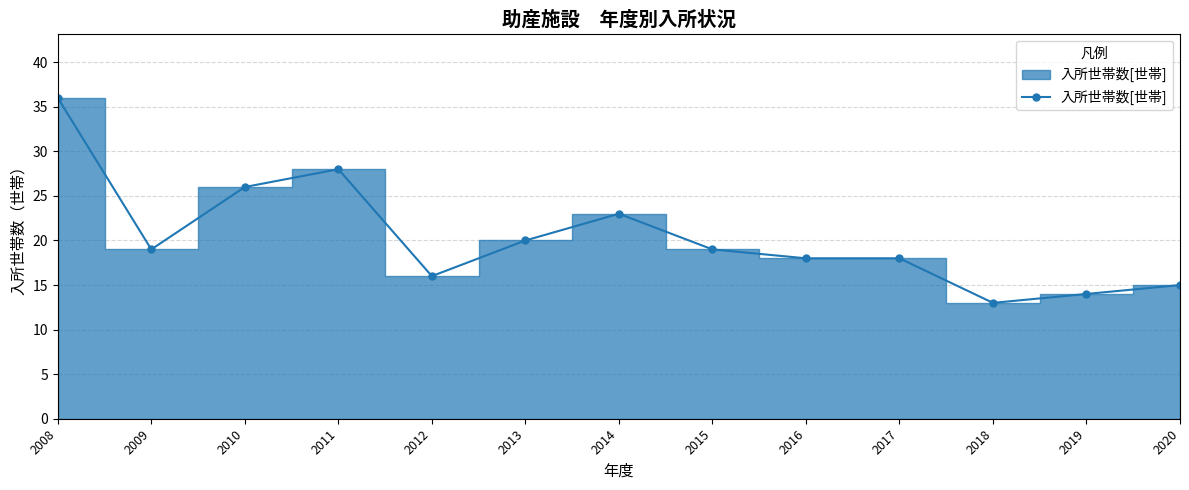

Reading left to right, list all the values displayed in this chart.

36	19	26	28	16	20	23	19	18	18	13	14	15